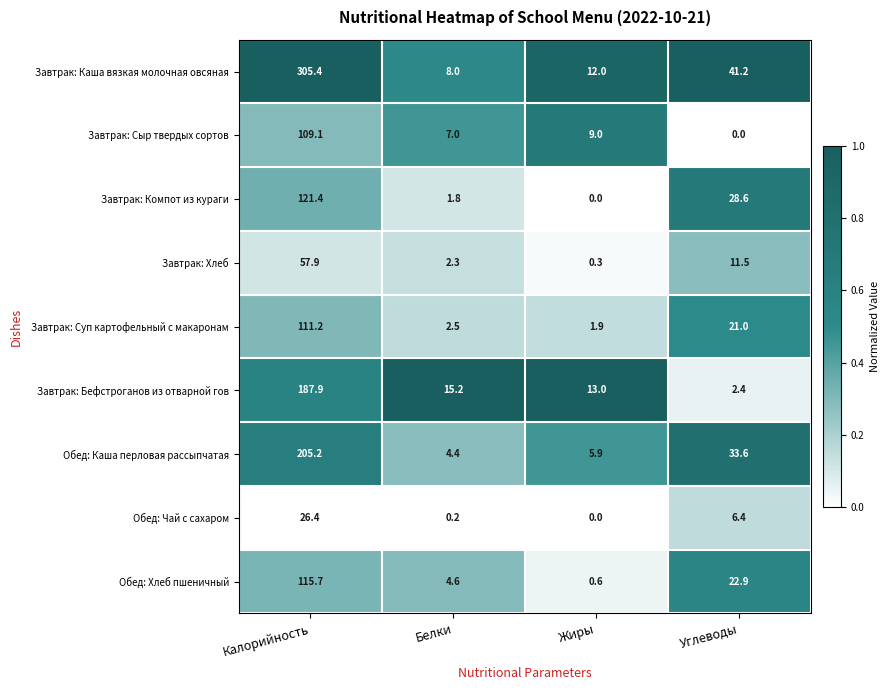

What is the sum of all Завтрак: Сыр твердых сортов values?

125.1